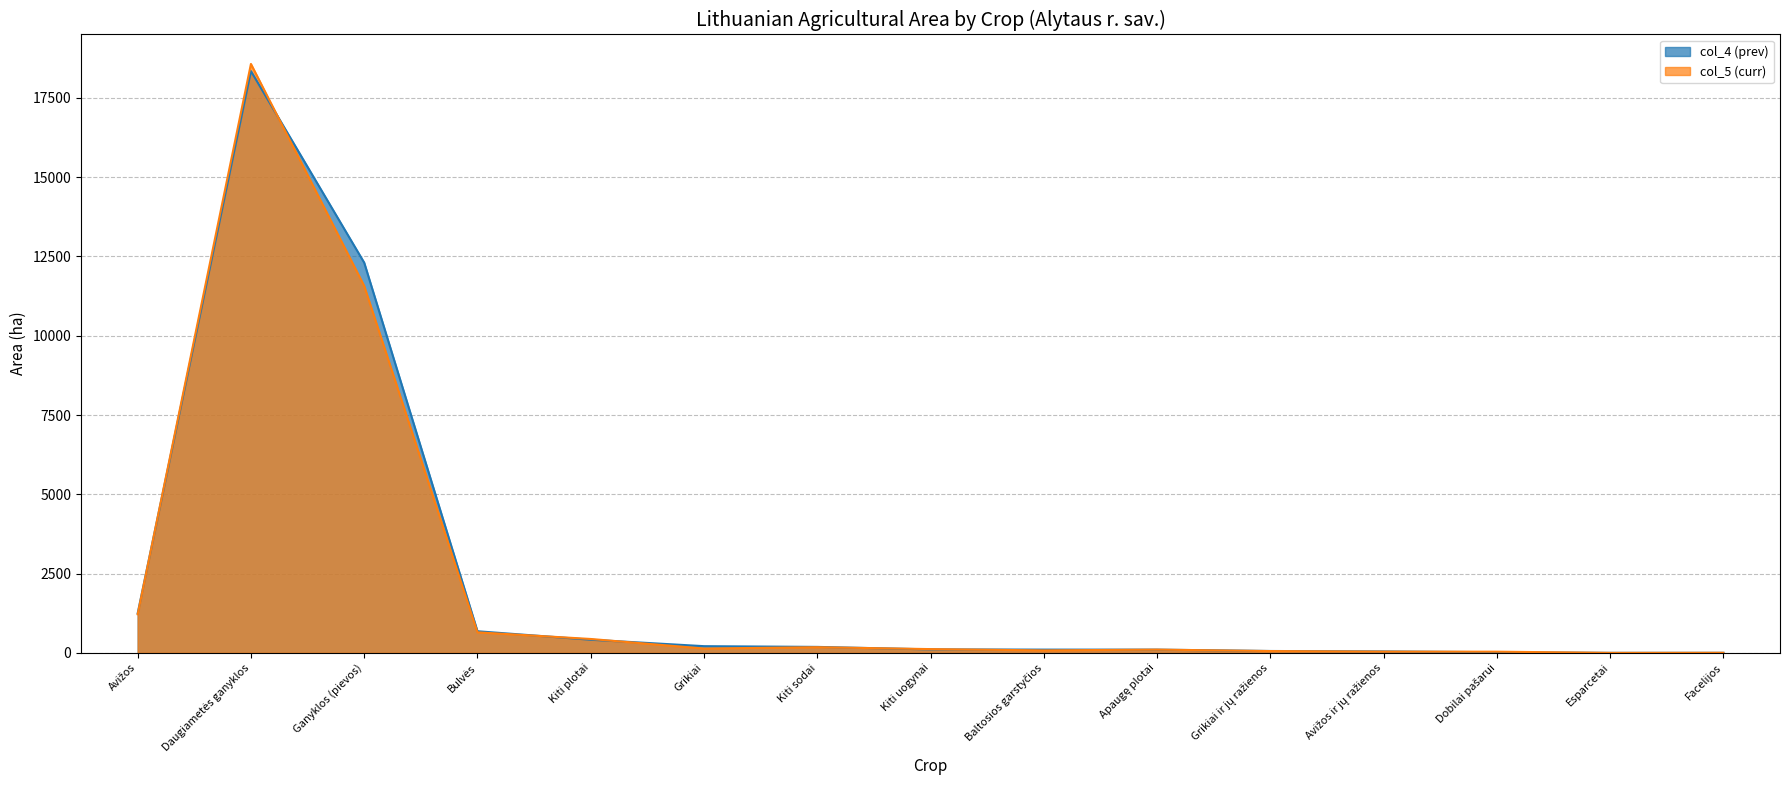

Which series has the largest total across all categories?

col_4 (prev)